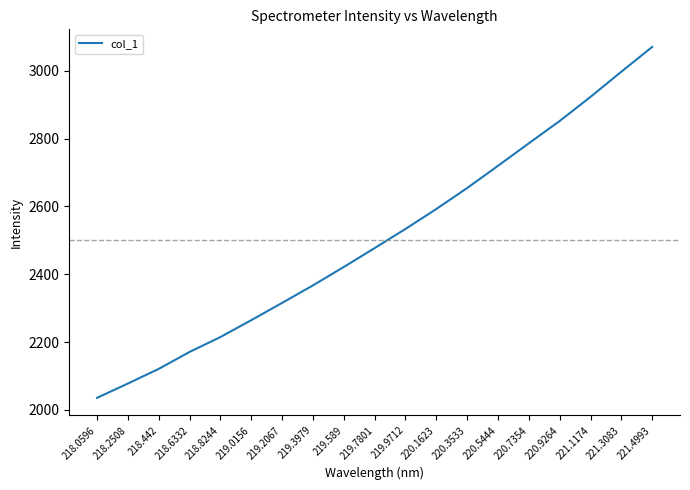

Where is the data nearest to the value 2553?

219.9712